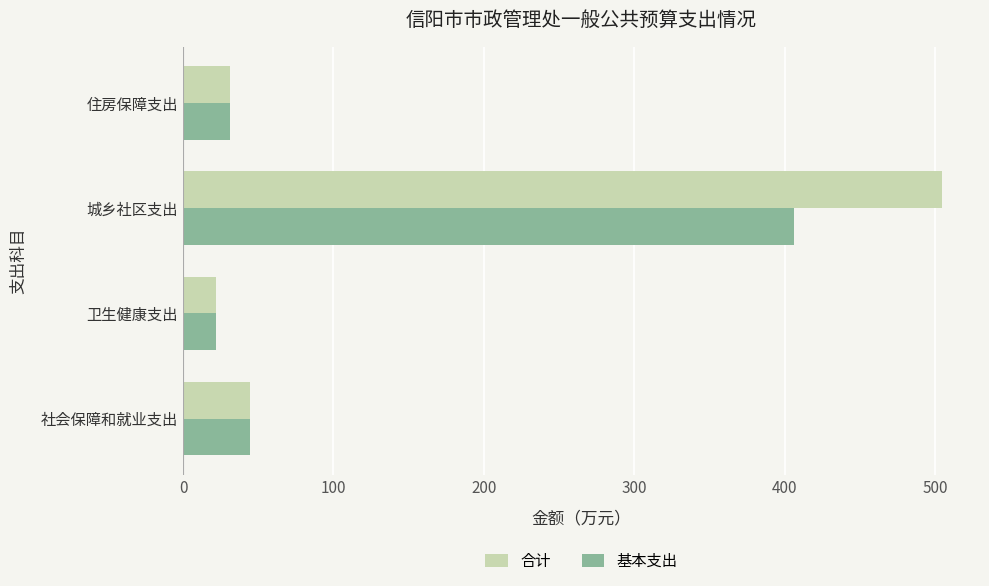

Which category has the highest value across all series?

城乡社区支出